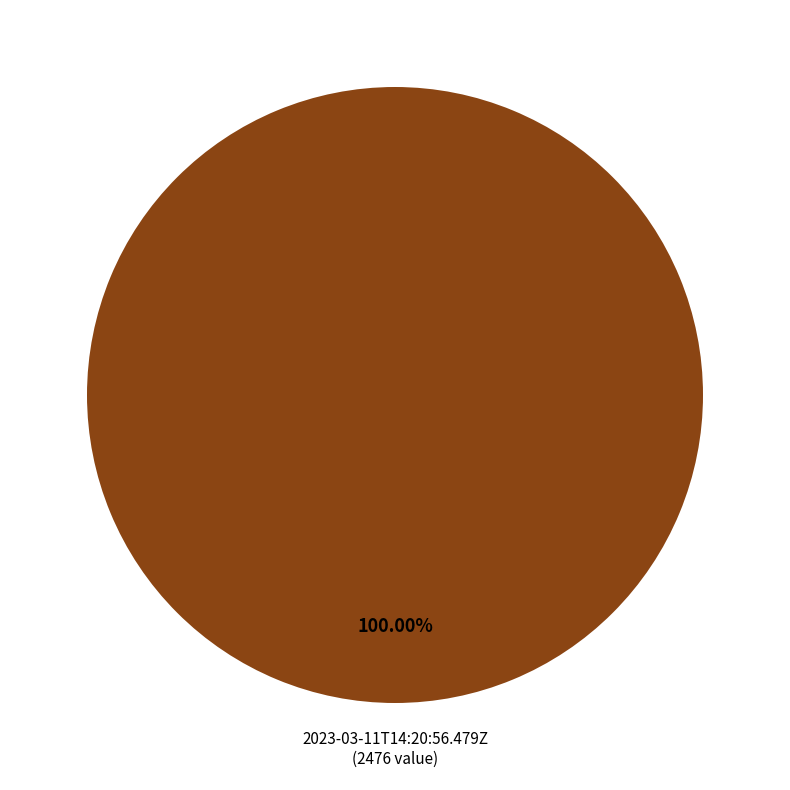

Rank the categories by value from highest to lowest.

2023-03-11T14:20:56.479Z